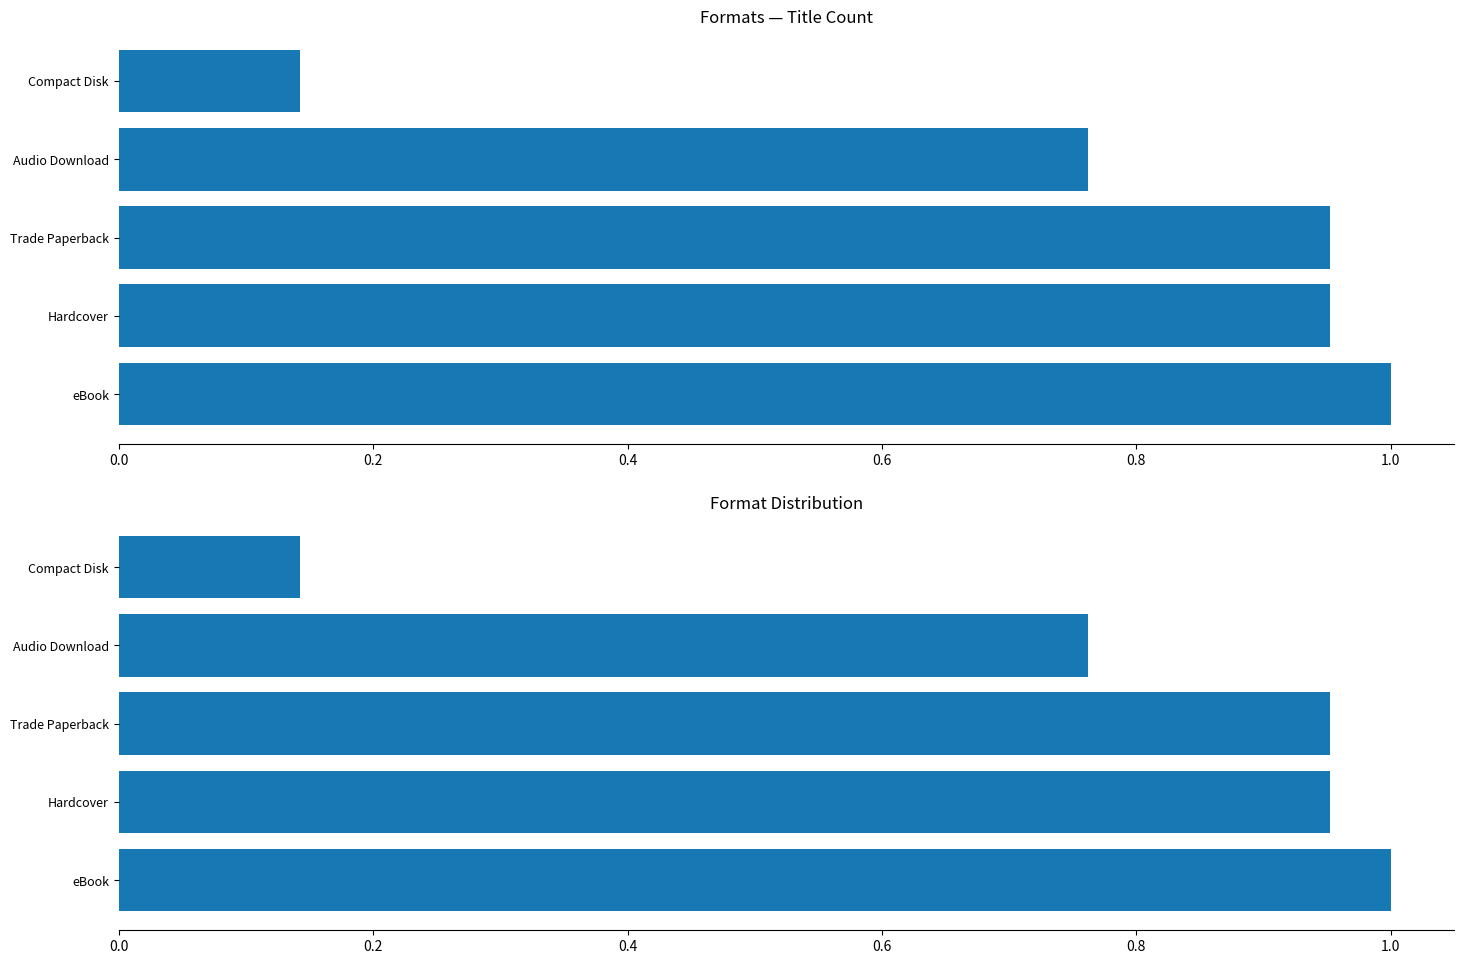

How many groups of bars are there?

5